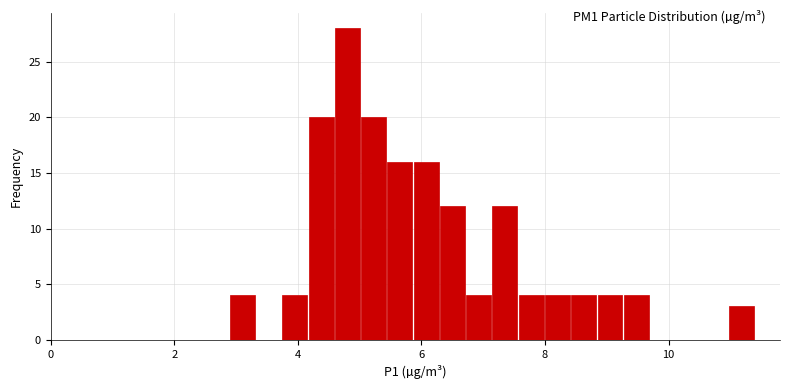

Around what value on the x-axis is the tallest bar? Give the approximate position of its centre, as read against the axis.

4.8